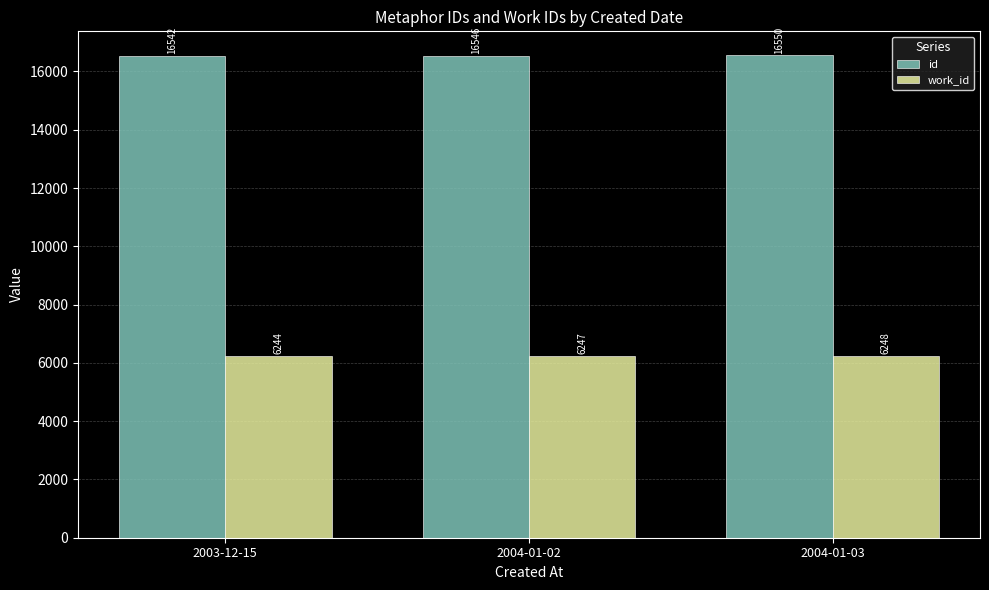

What is the spread (max minus min) of values at 2003-12-15?

10298.5